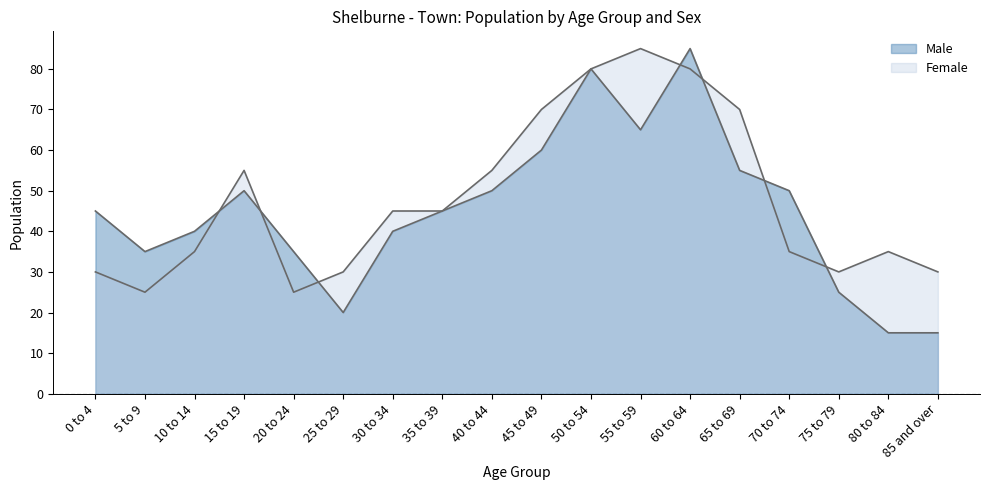

How many data points does each series have?

18